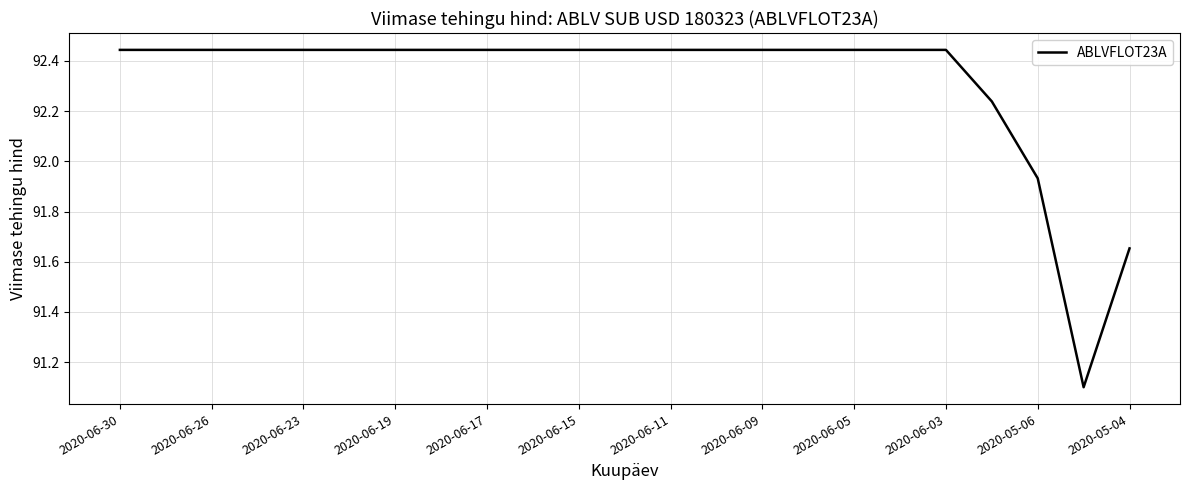

What is the difference between the maximum and minimum values?

1.3